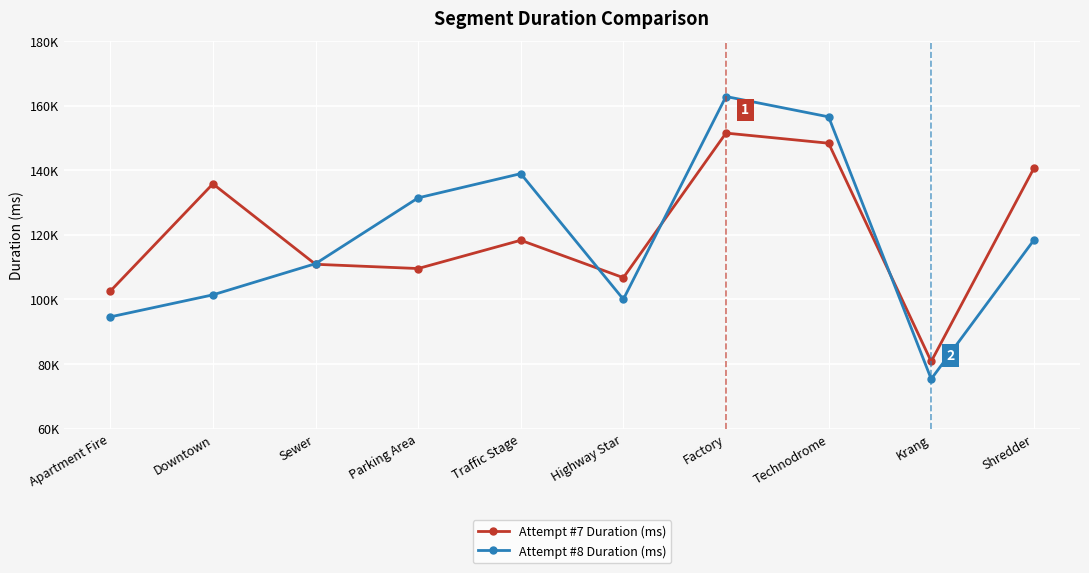

What is the total value across all series at Krang?

156179